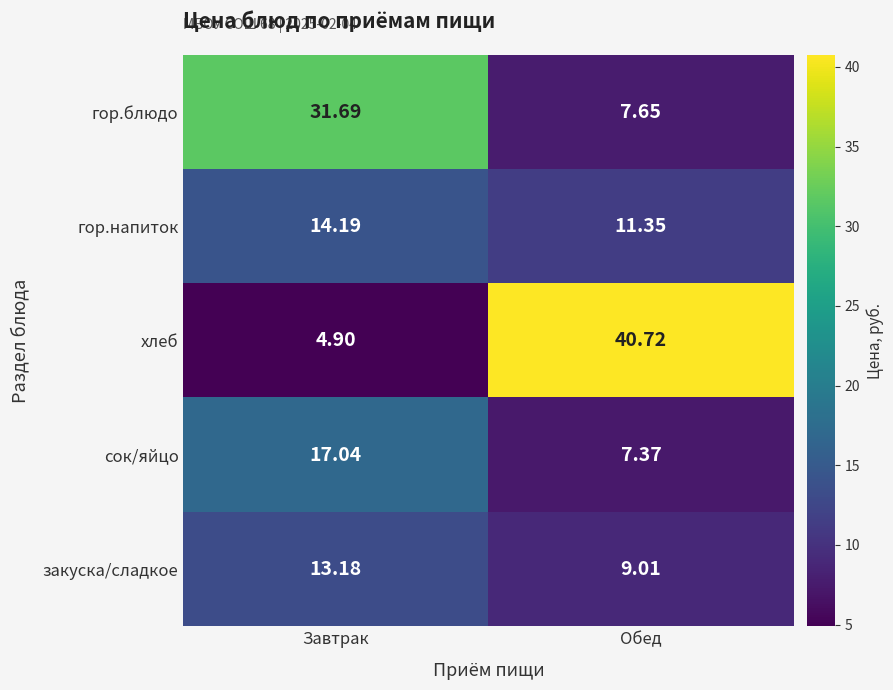

Between Завтрак and Обед, which series saw the biggest shift?

хлеб